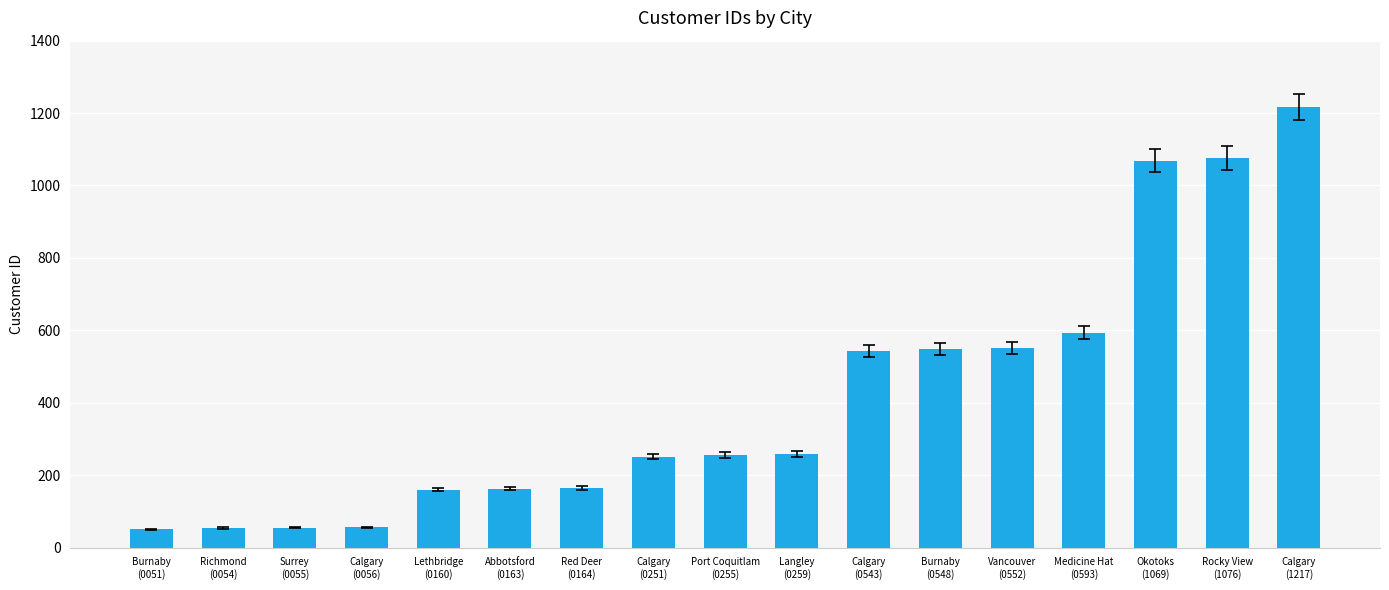

What is the difference between the values at Red Deer
(0164) and Langley
(0259)?

95